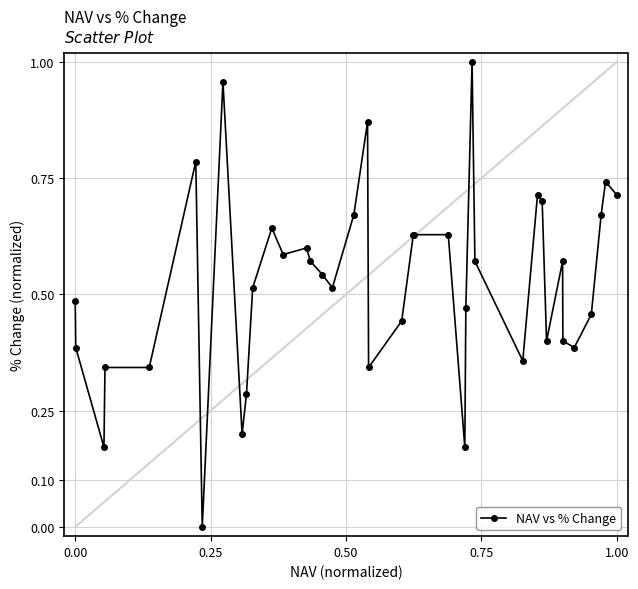

True or false: the data has more than 1 interior local peaks.

True